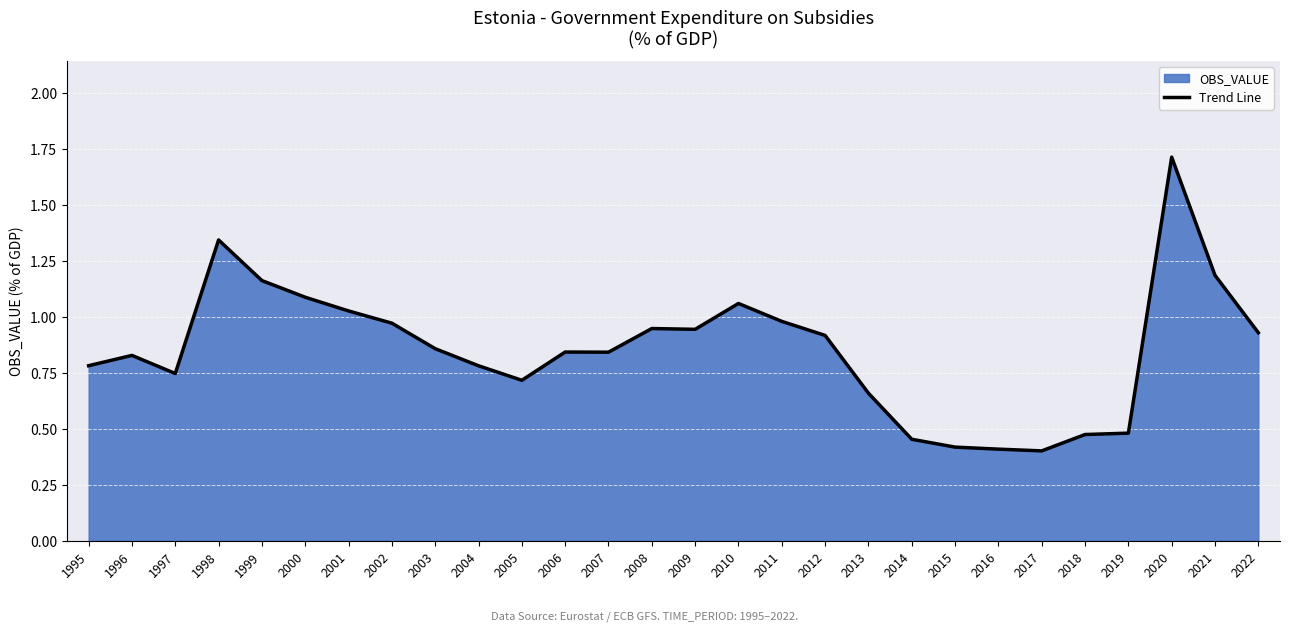

What is the sum of all values?

24.0